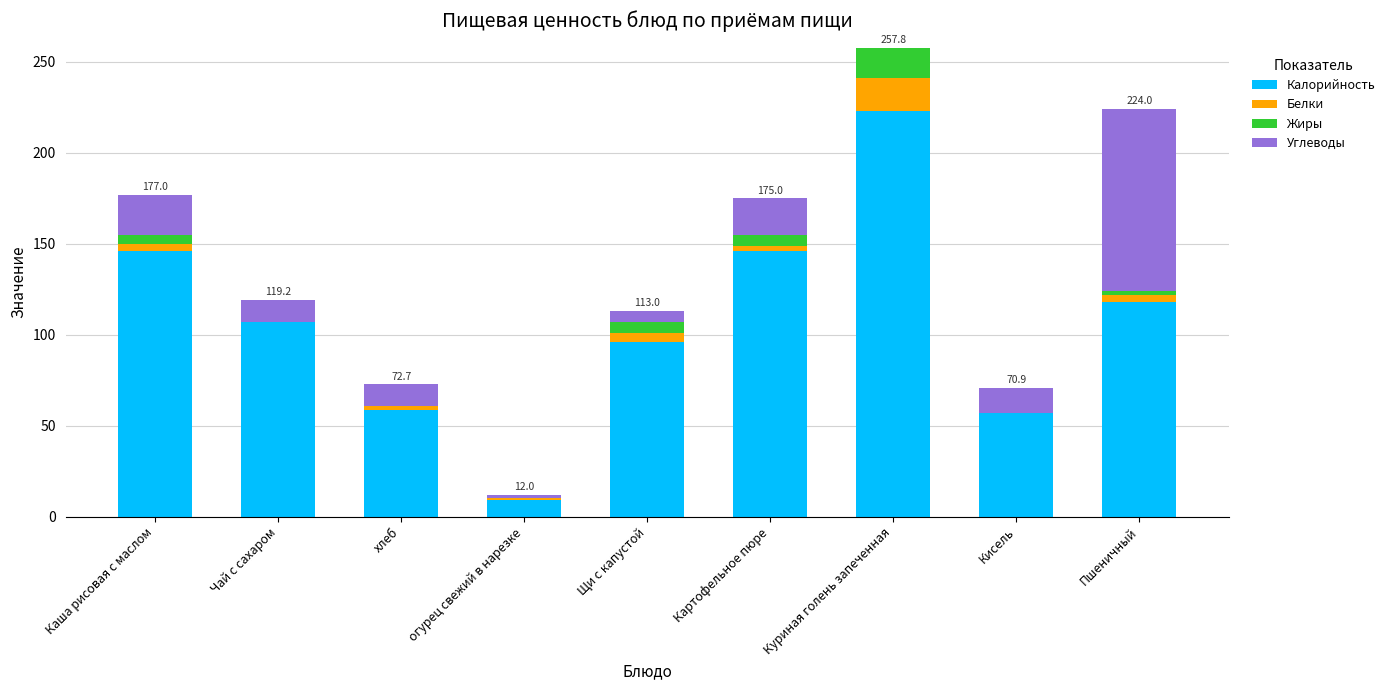

What is the sum of all Калорийность values?

960.6